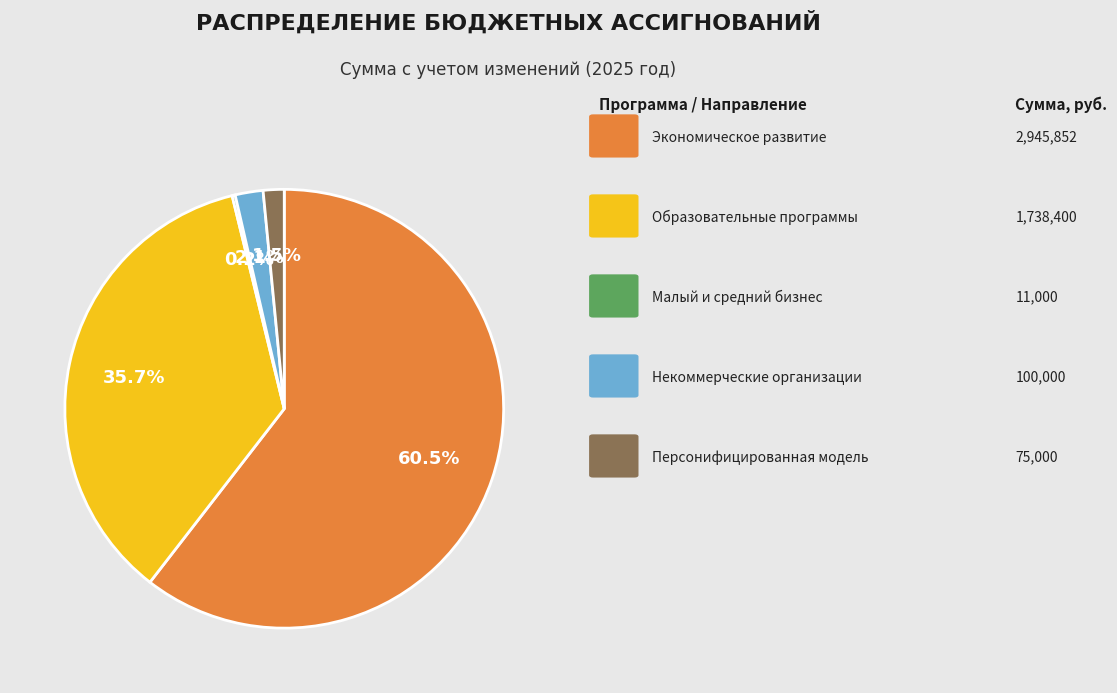

Is there a majority slice in this chart?

Yes